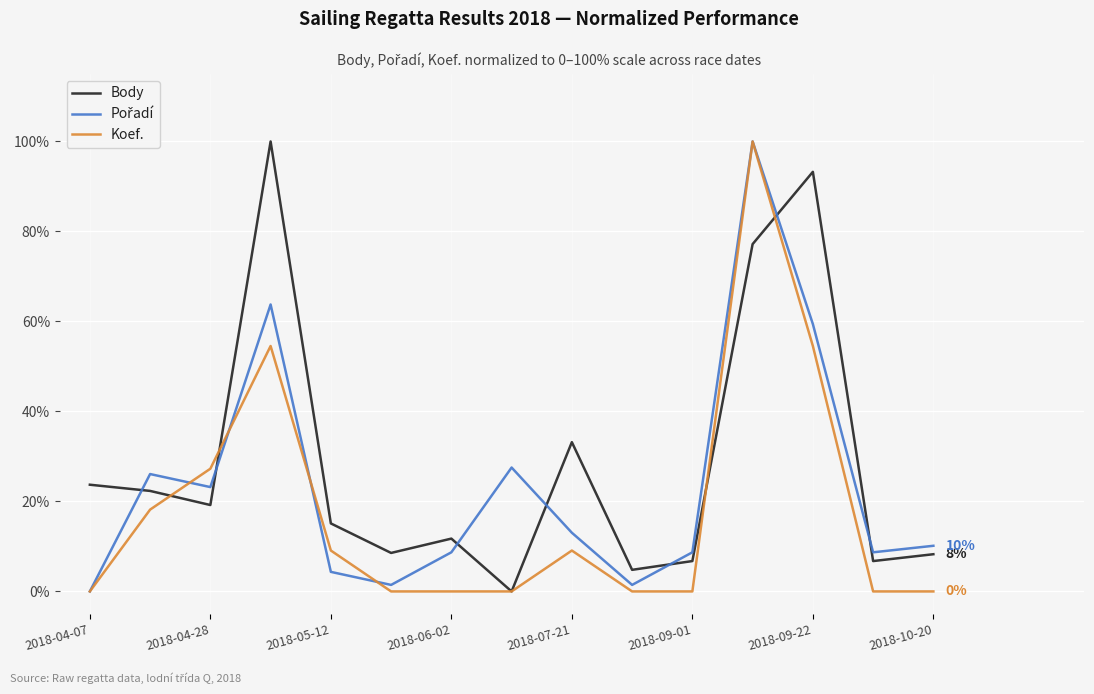

Which series has the largest total across all categories?

Body